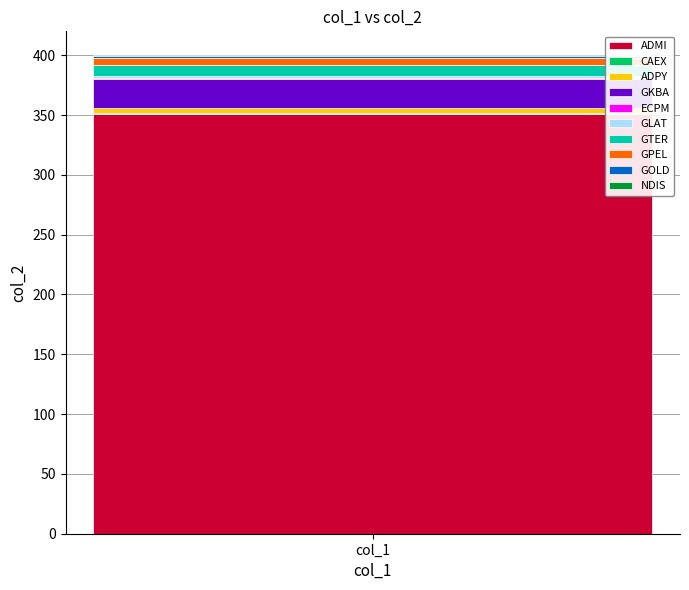

How many data points does each series have?

1